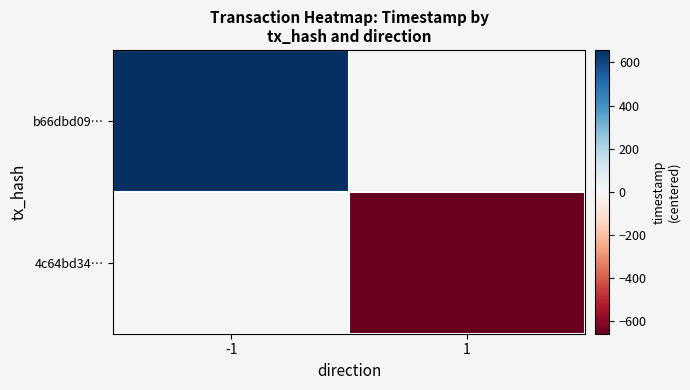

At how many categories does at least one series exceed 165?

1